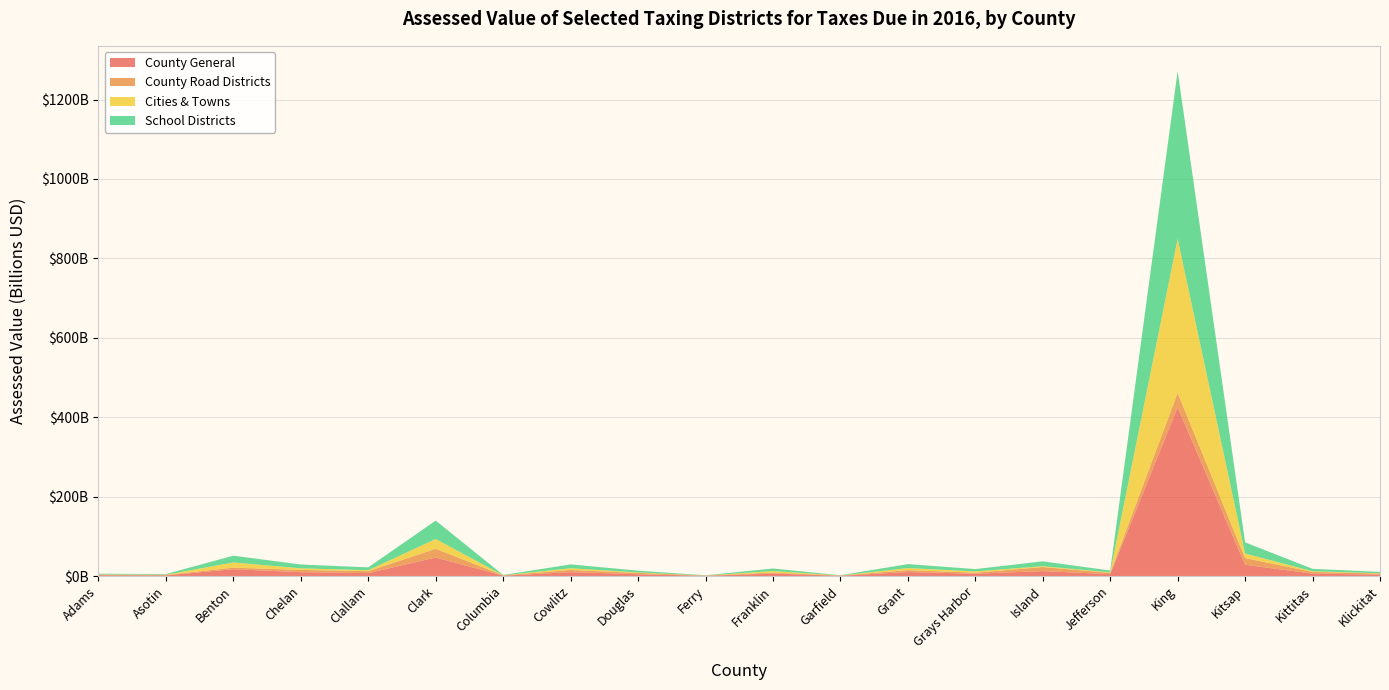

Reading right to left, list all the values displayed in this chart.

County General: 3478943186	6037489794	28330184232	424680041950	4639591919	12369752875	5835628957	10016181141	648331771	6309502999	603735962	4504970598	9771460436	890755189	46637770833	7318181962	9709253746	17093120458	1659260560	1933009921
County Road Districts: 2763983818	4329898002	16864294045	36633108591	3298790528	10231076246	2542648216	4891143148	577278726	2207761169	557320568	3252593674	5473035351	733786878	22042289733	4849908446	5617890080	3976538886	1128960530	1296557798
Cities & Towns: 714959368	1707591792	11465890187	388046933359	1340801391	2138676629	3292980741	5125037993	71053045	4101741830	46415394	1252376924	4298424085	156968311	24595481100	2468273516	4011142080	13116581572	530300030	636452123
School Districts: 3453439119	6006198444	28114718984	422360010656	4573396806	12237030492	5768177791	9975865176	646987290	6282363199	594959862	4470967598	9677651090	885842204	46253483628	7179902045	9617840269	17011283101	1671691523	1926715721